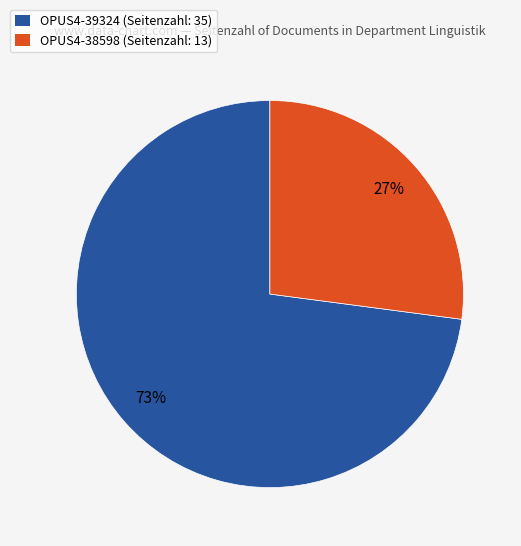

Combined, do OPUS4-38598 (Seitenzahl: 13) and OPUS4-39324 (Seitenzahl: 35) account for over 50%?

Yes